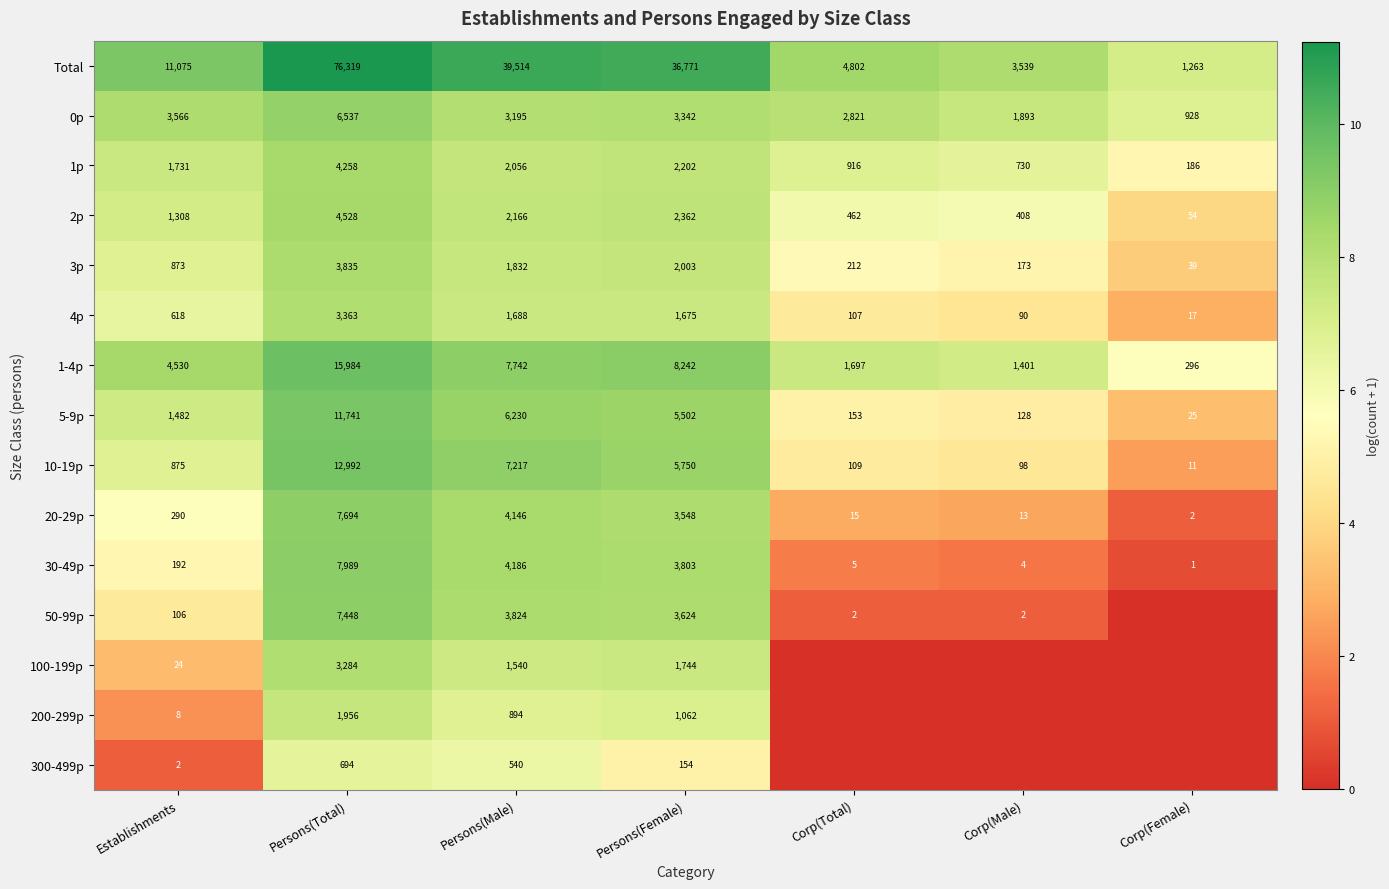

Rank the categories by Total value from highest to lowest.

Persons(Total), Persons(Male), Persons(Female), Establishments, Corp(Total), Corp(Male), Corp(Female)